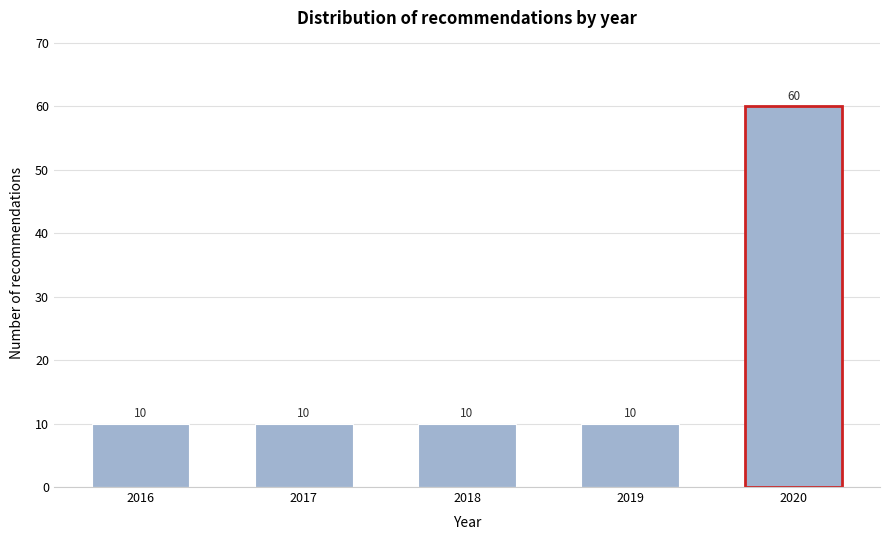

Reading left to right, transcribe all the data shown in this chart.

10	10	10	10	60